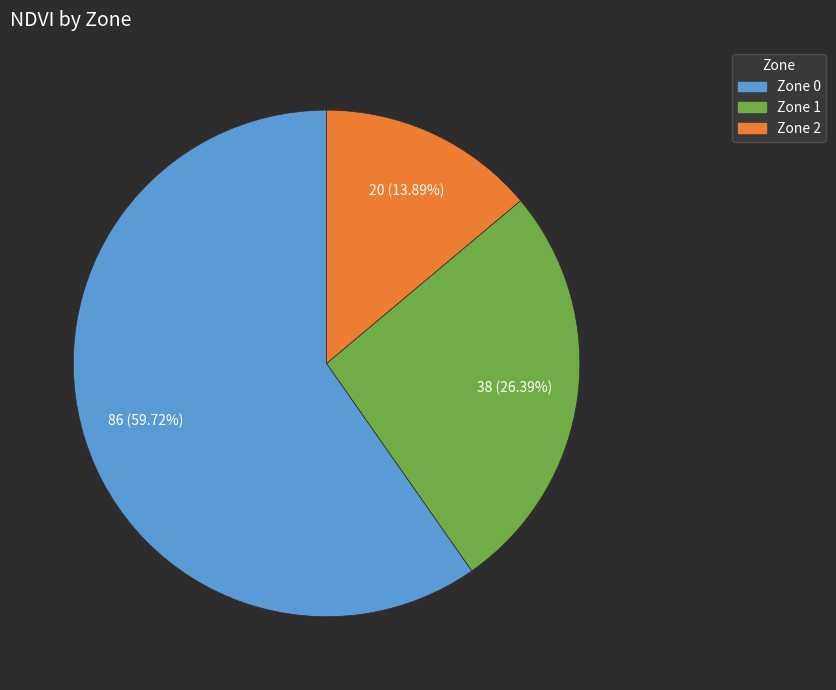

Is it true that Zone 1 is 14% of the pie?

False